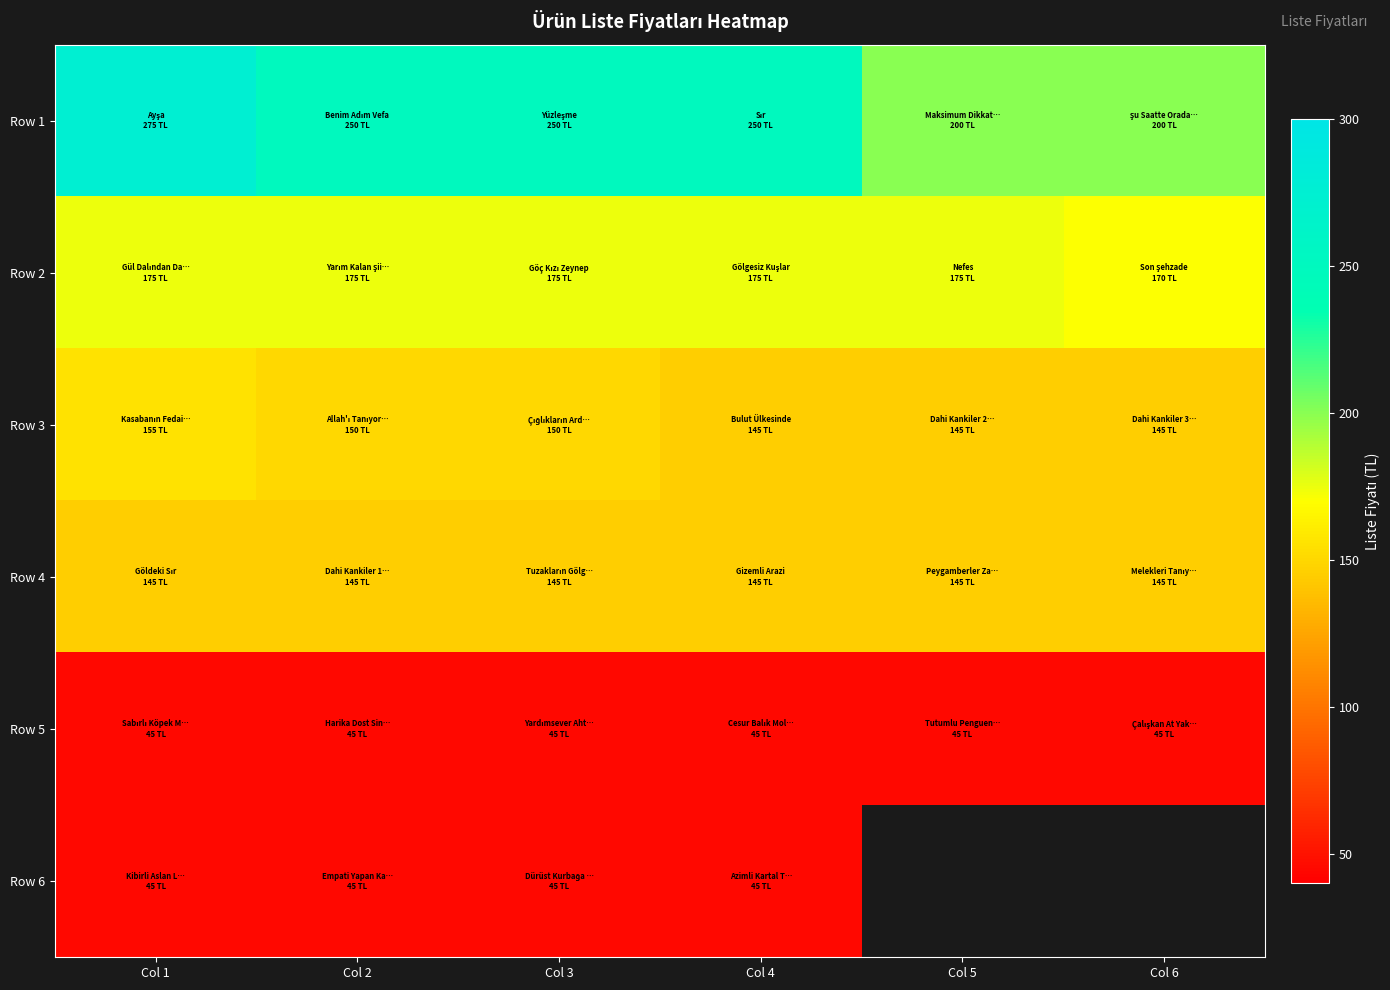

Which series has the largest range (max minus min)?

Row 1